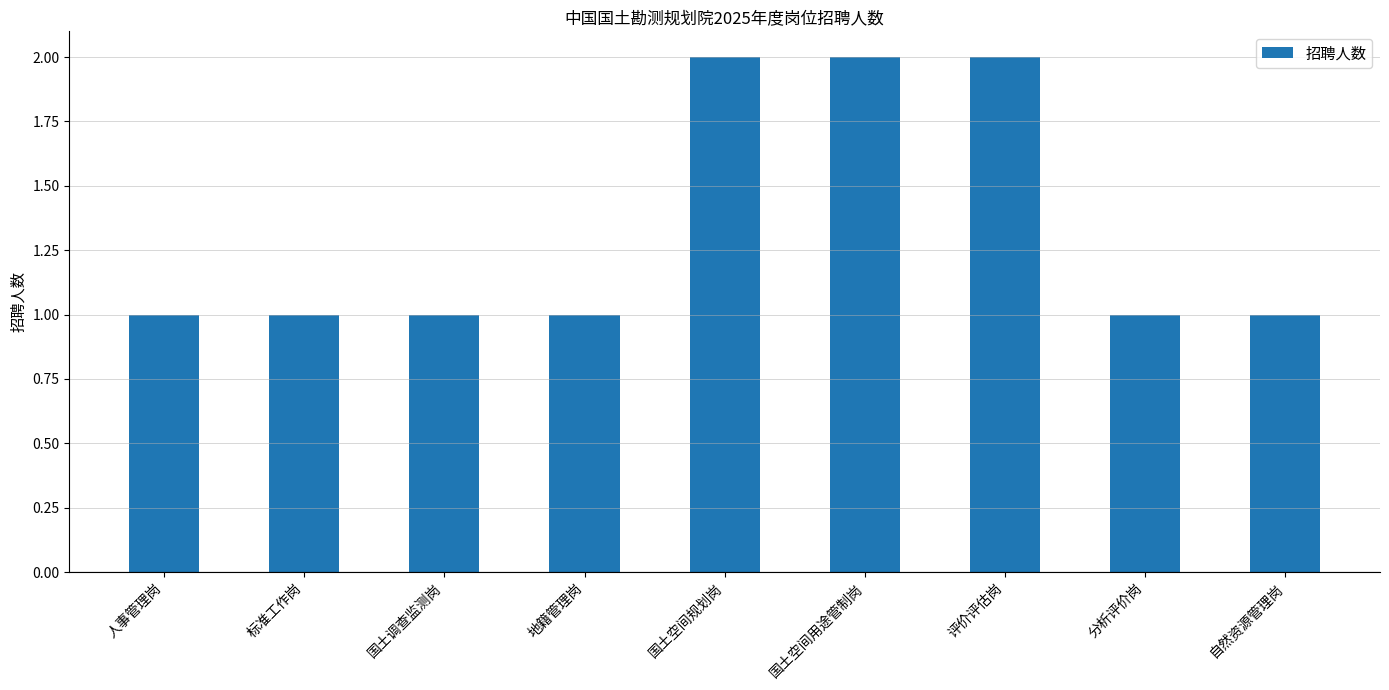

The value at 国土空间用途管制岗 is 2. True or false?

True